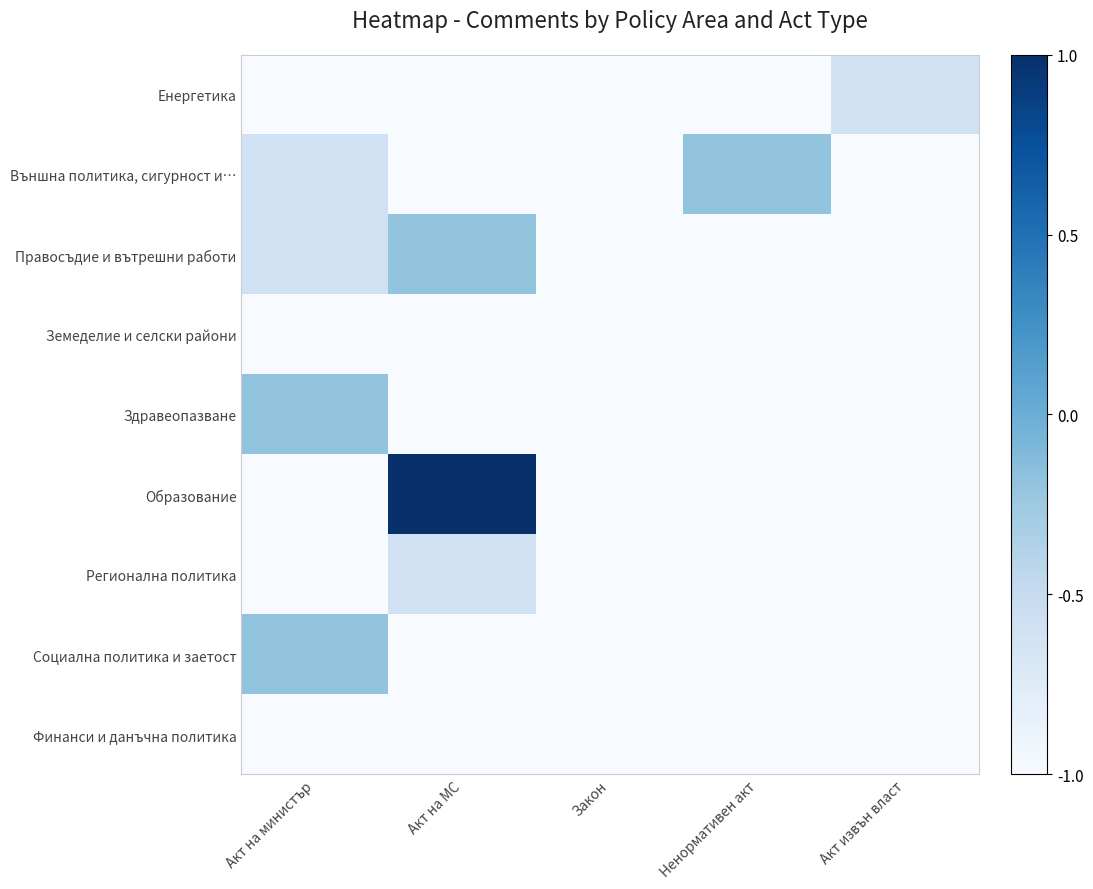

Which label corresponds to the largest value in the chart?

Акт на МС